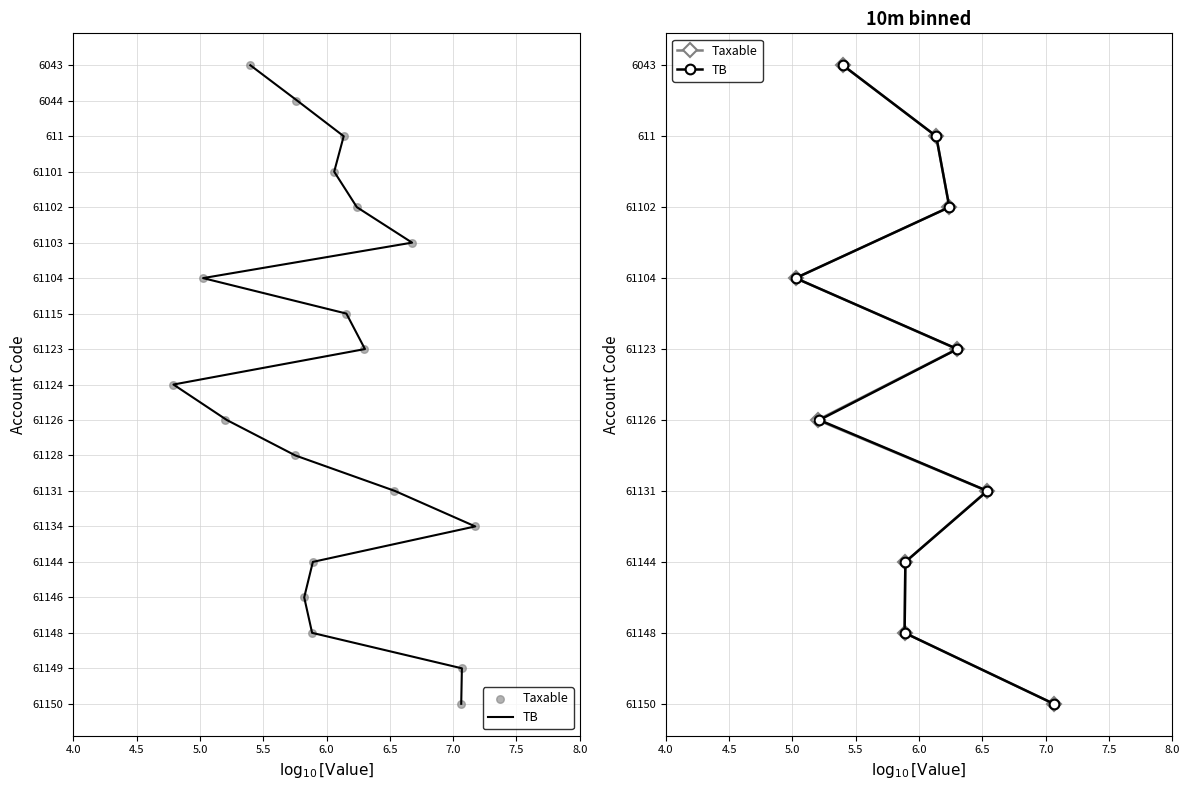

Which series has the widest spread of Y values?

TB